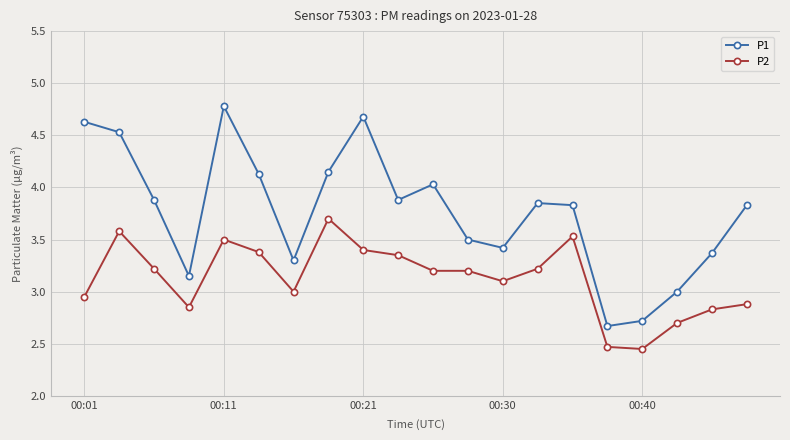

What is the value of the P1 point at the 17th from the left?

2.7